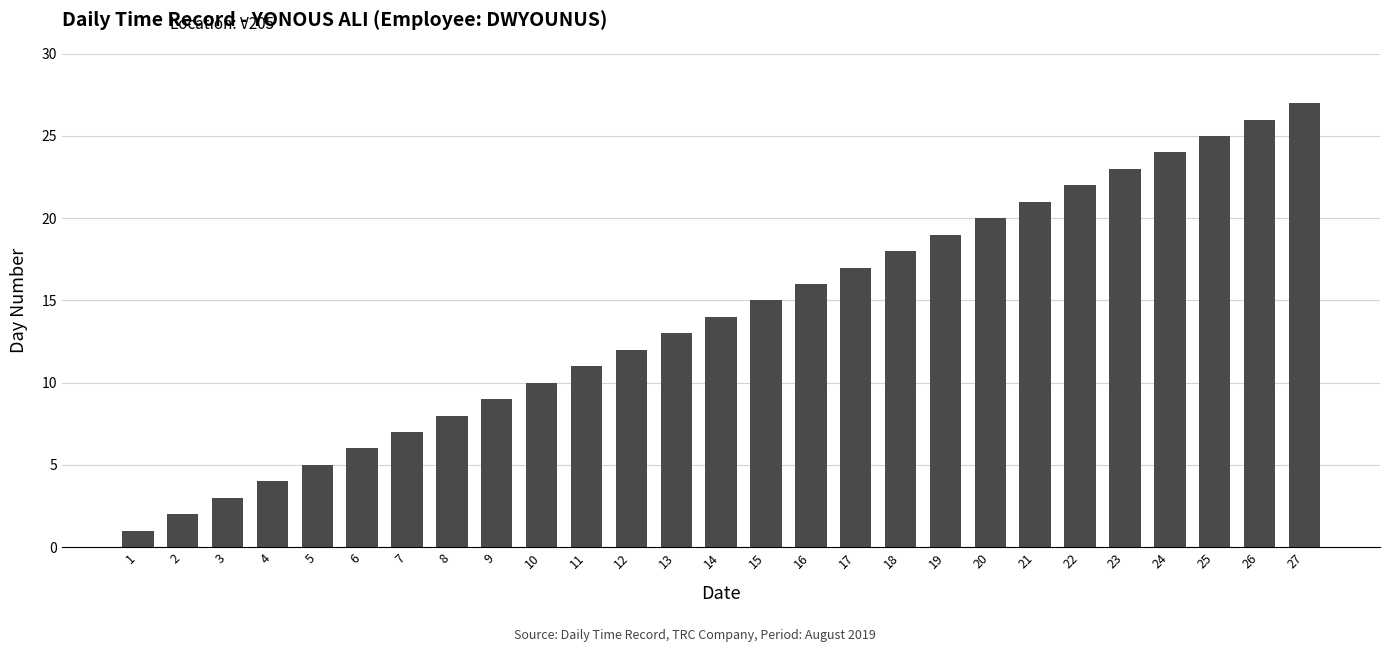

What is the minimum value shown in the chart?

1